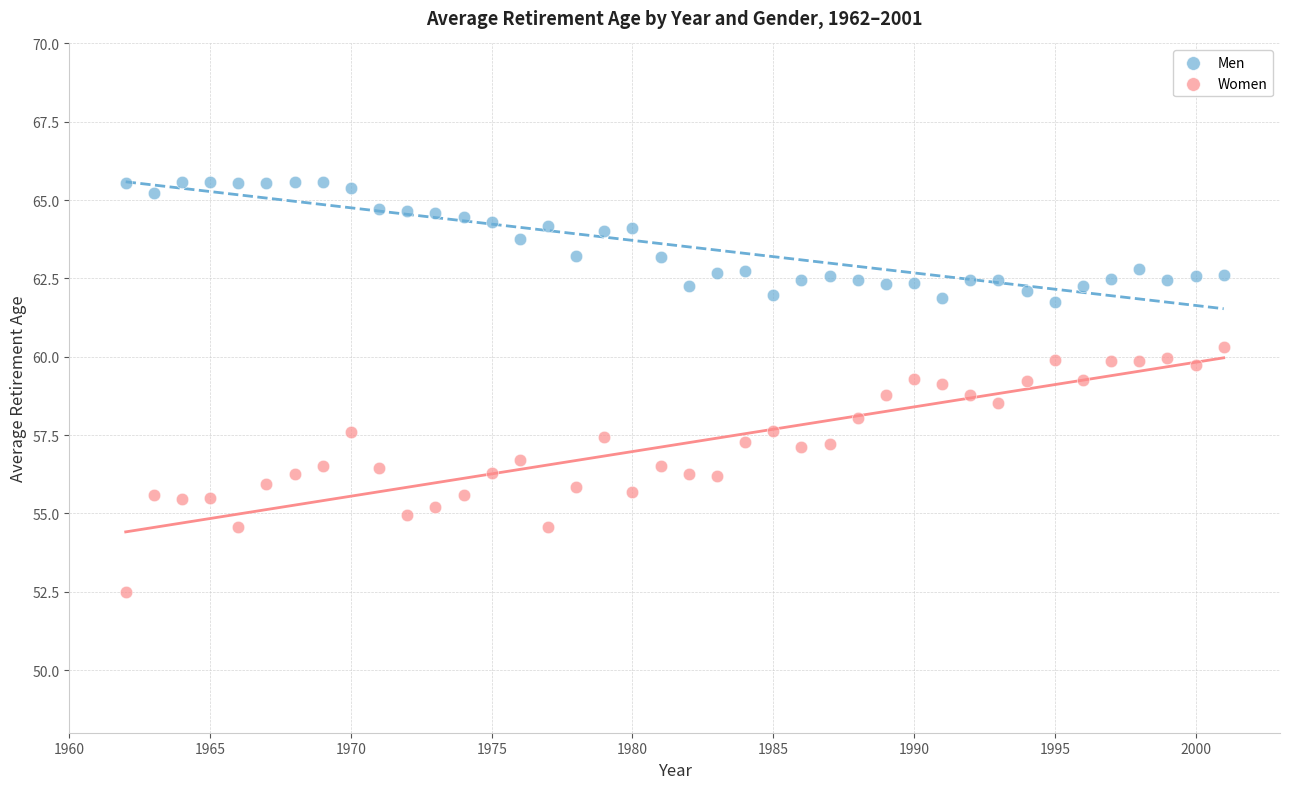

Which series has the widest spread of Y values?

Women